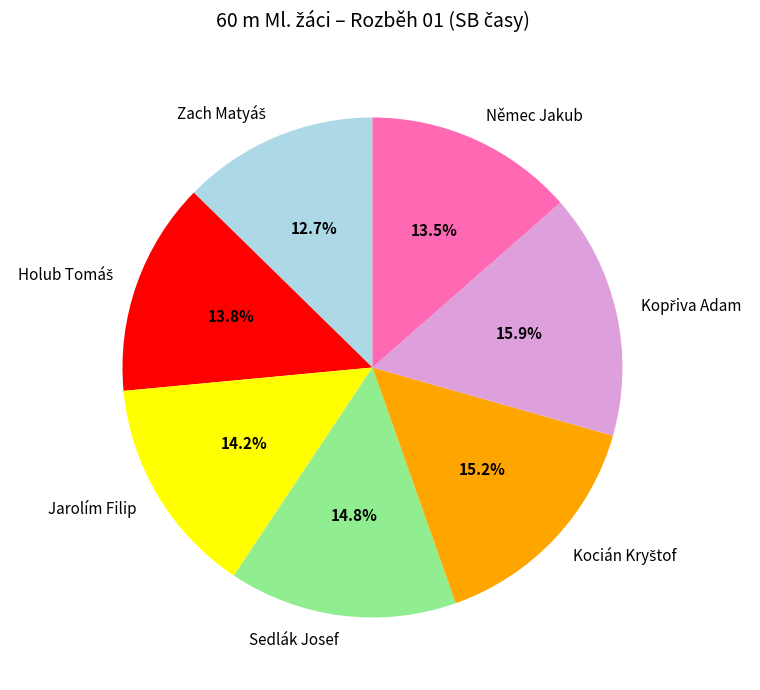

Does any single category account for the majority?

No